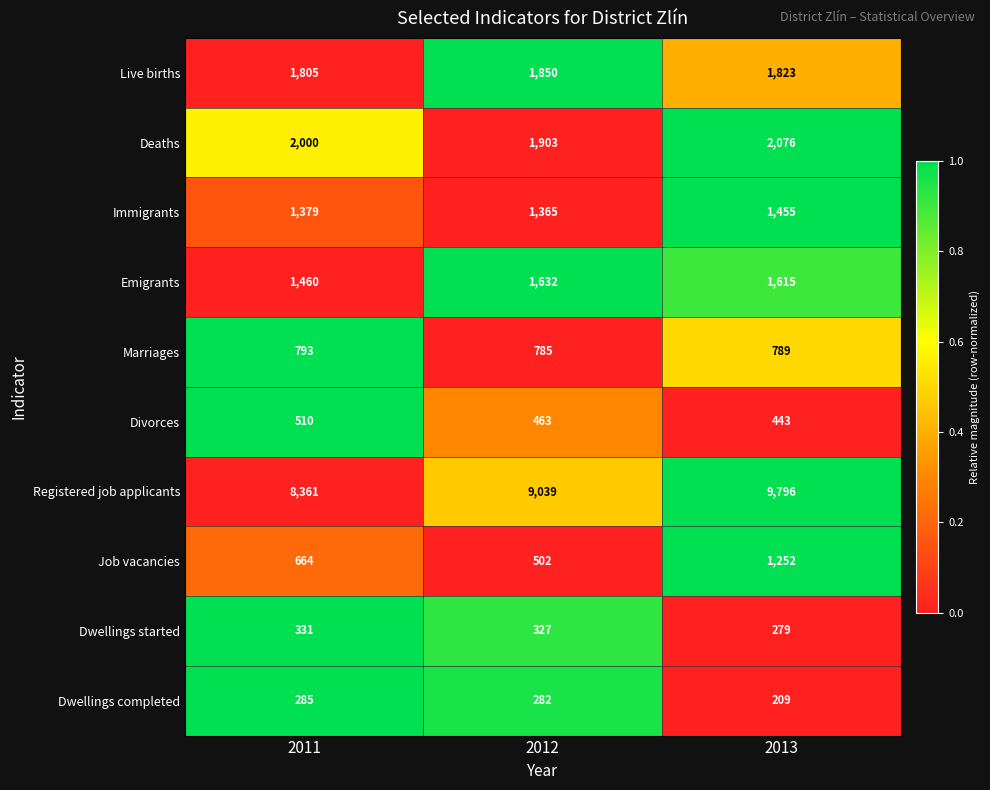

Reading right to left, list all the values displayed in this chart.

Live births: 1823	1850	1805
Deaths: 2076	1903	2000
Immigrants: 1455	1365	1379
Emigrants: 1615	1632	1460
Marriages: 789	785	793
Divorces: 443	463	510
Registered job applicants: 9796	9039	8361
Job vacancies: 1252	502	664
Dwellings started: 279	327	331
Dwellings completed: 209	282	285